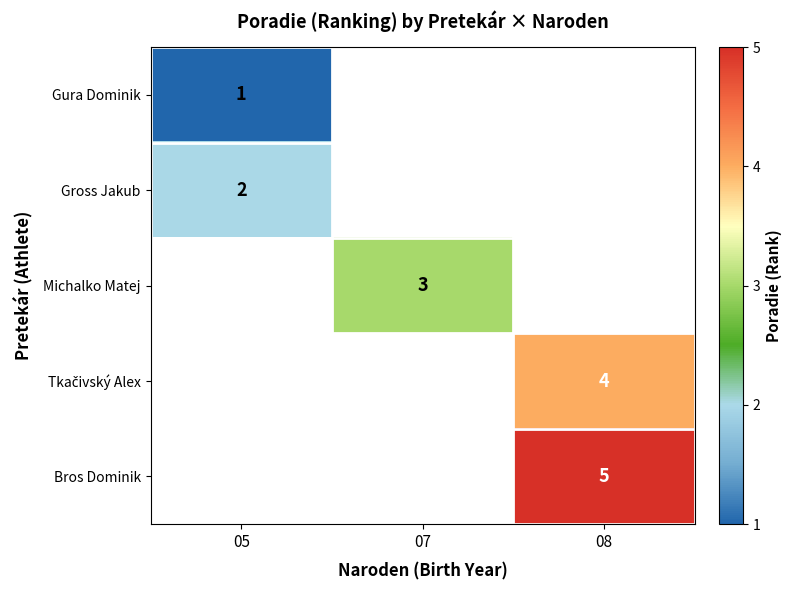

Is it true that Gross Jakub equals 2 at 05?

True